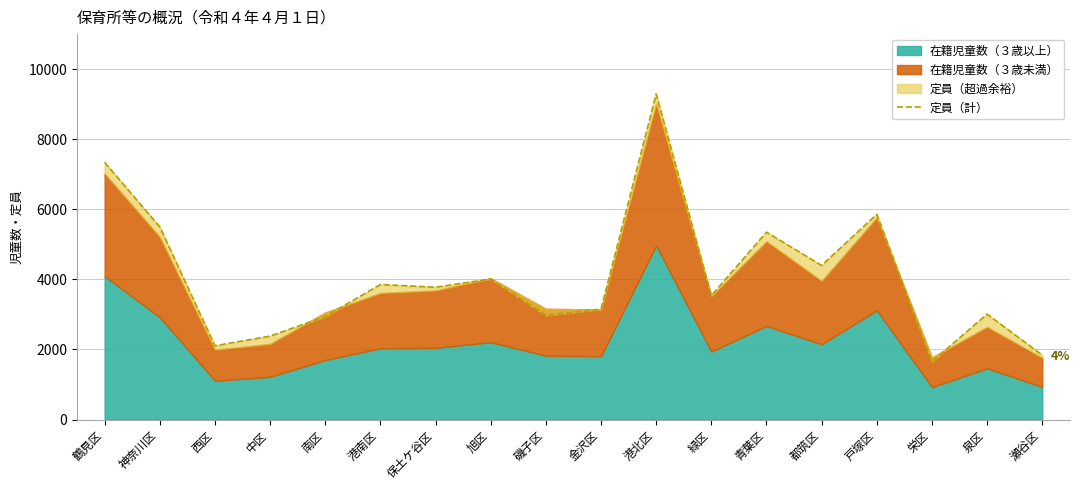

At which category does the data reach its first local peak?

港南区